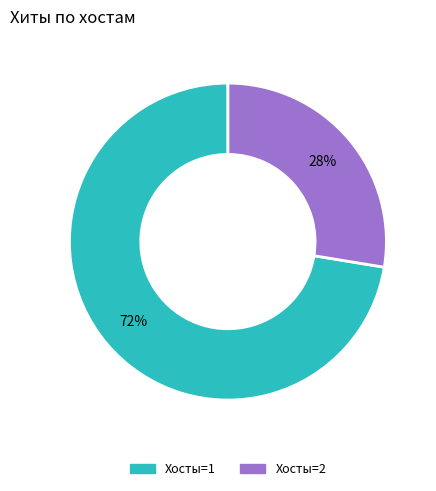

Is there any slice that represents more than half of the pie?

Yes